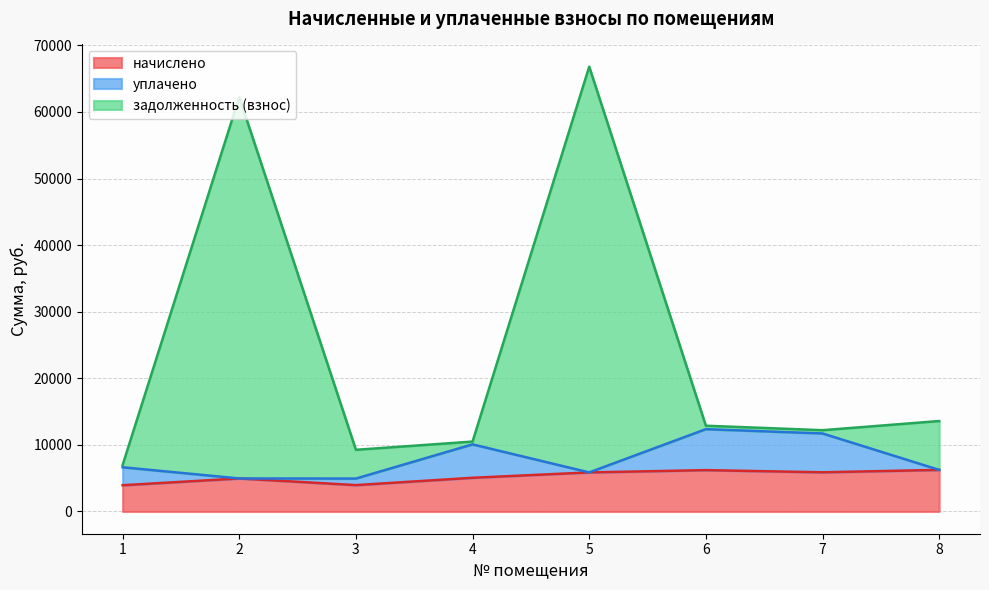

What is the spread (max minus min) of values at 8?

7337.6